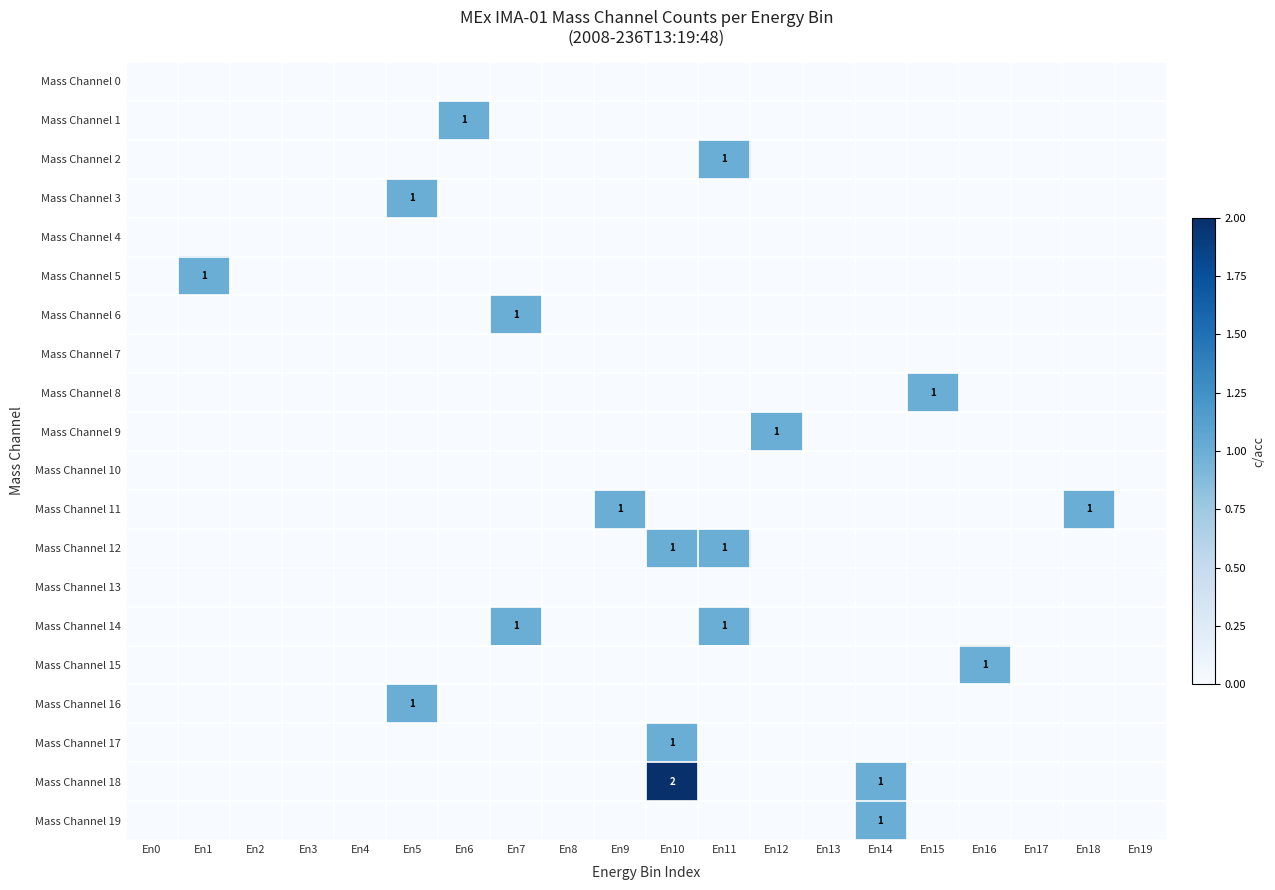

The Mass Channel 11 series shows -1 at En8. True or false?

False